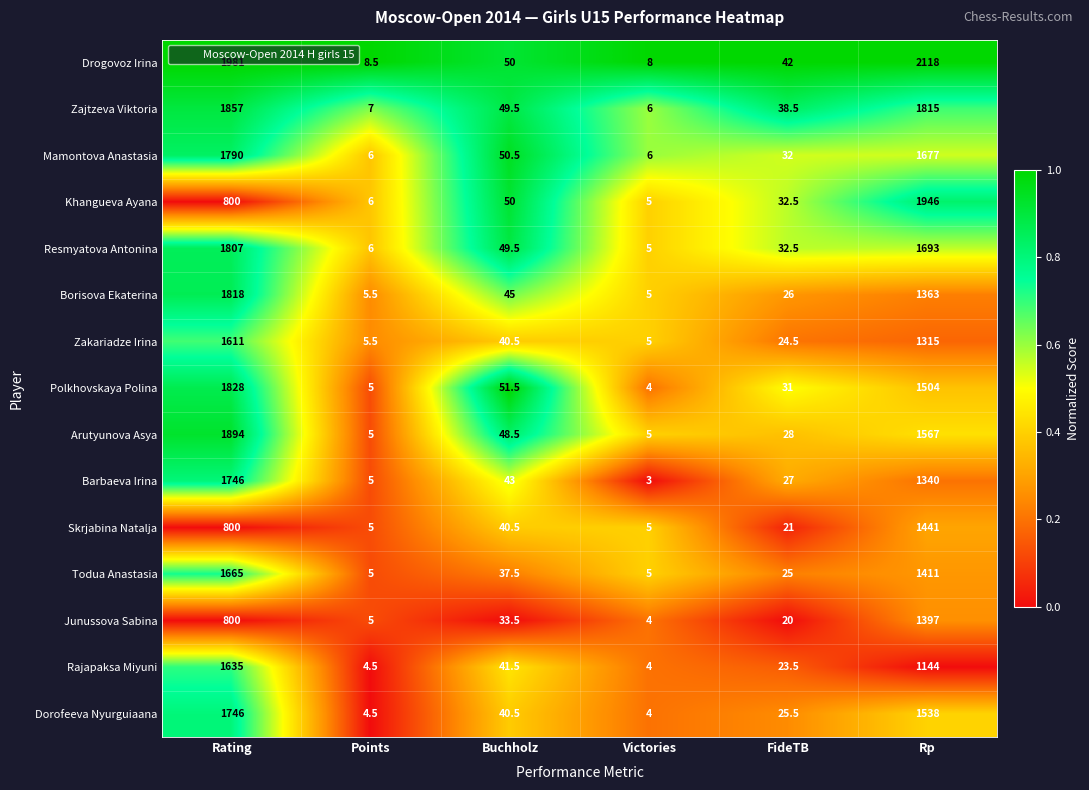

Is it true that Resmyatova Antonina equals 6.0 at Points?

True